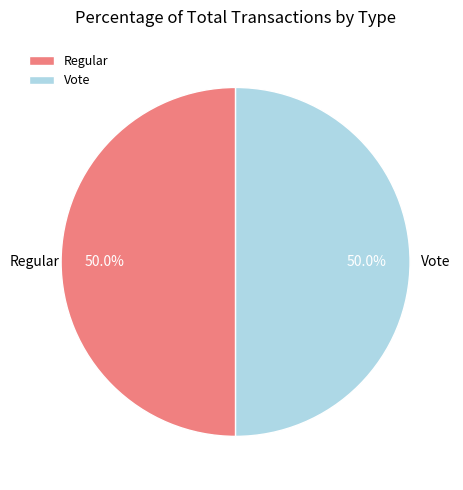

What percentage is the Regular slice, to the nearest percent?

50%